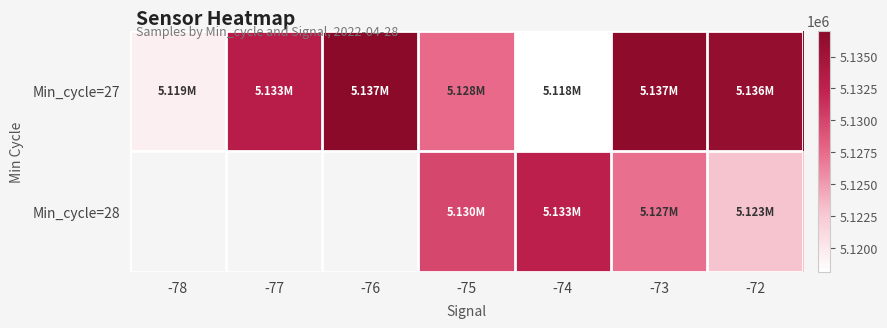

What is the average value of the Min_cycle=27 series?

5129717.4